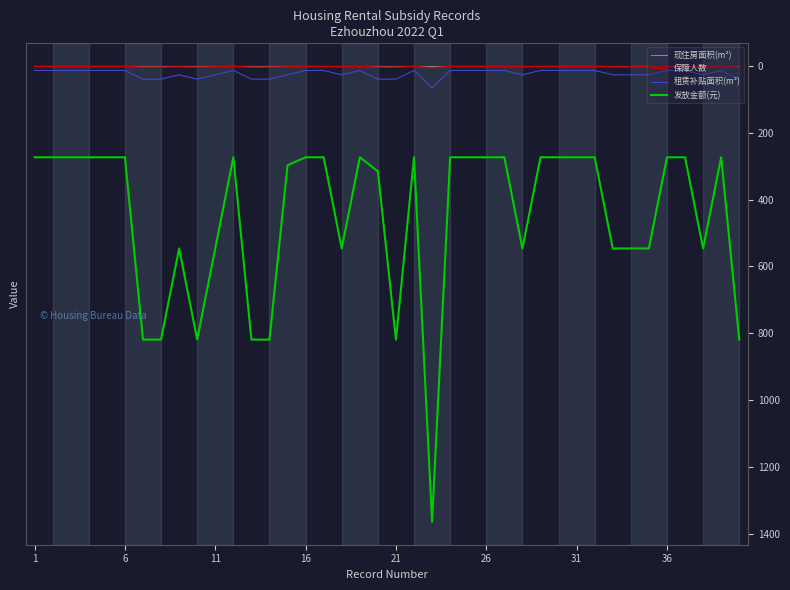

Which series has the widest spread of values?

发放金额(元)